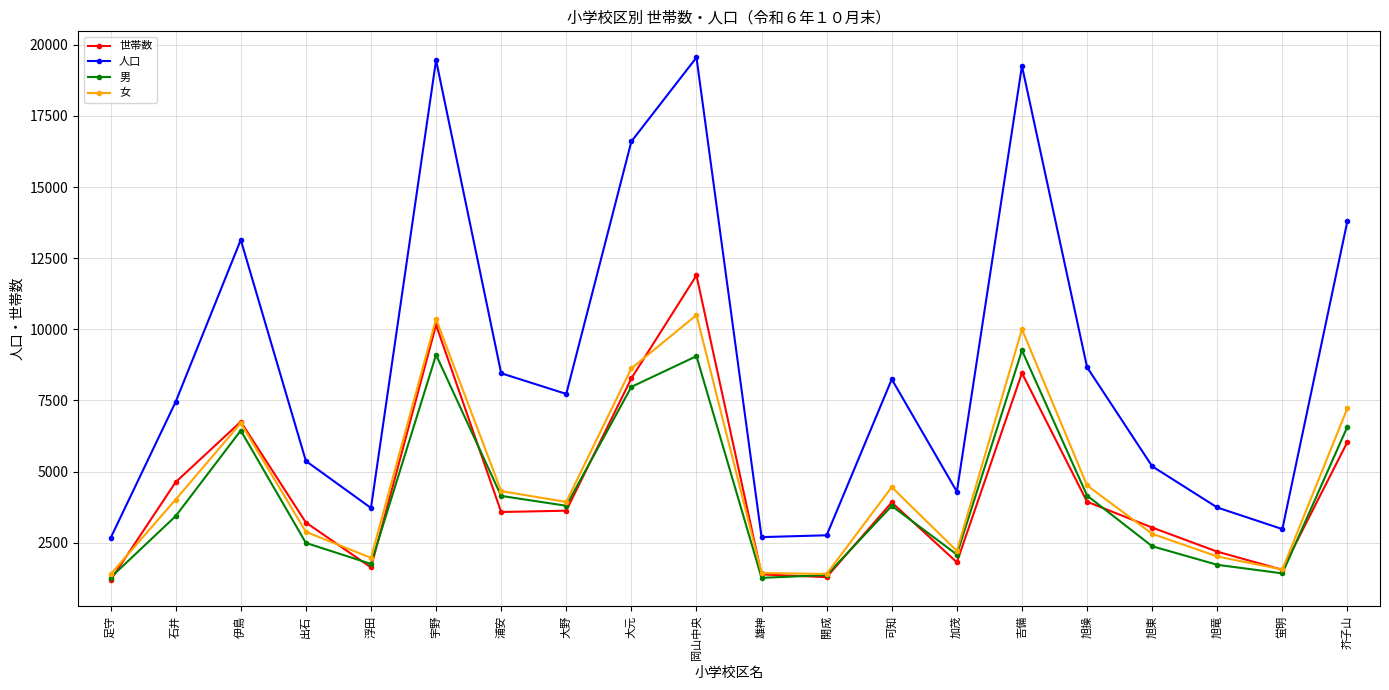

Is the value of 男 at 可知 greater than the value of 世帯数 at 宇野?

No